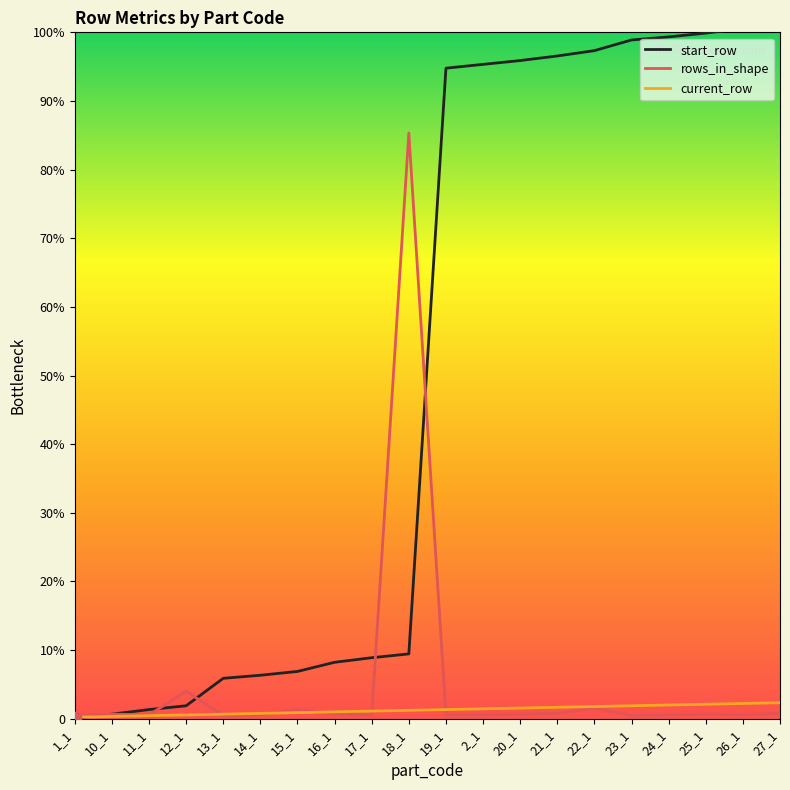

Which series contains the highest Y value?

start_row